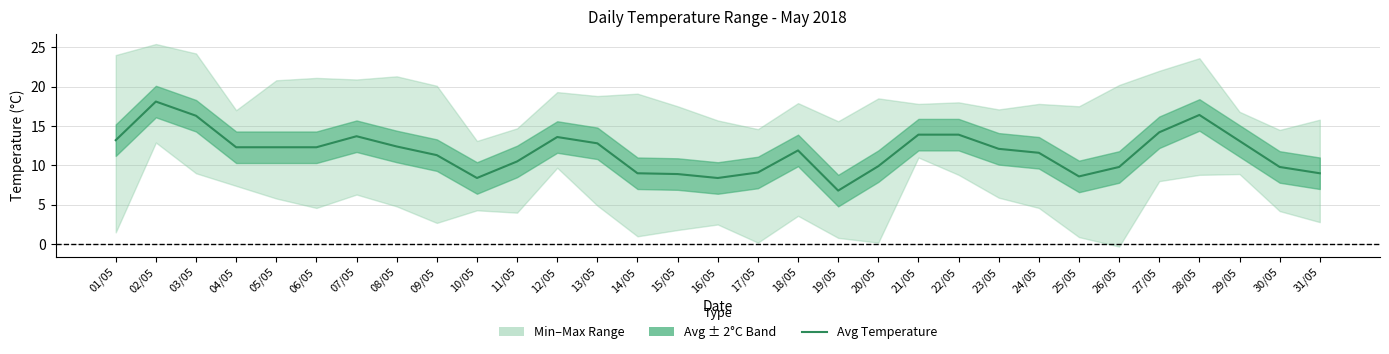

How many interior local valleys (lower than both neighbors) does the data have?

4